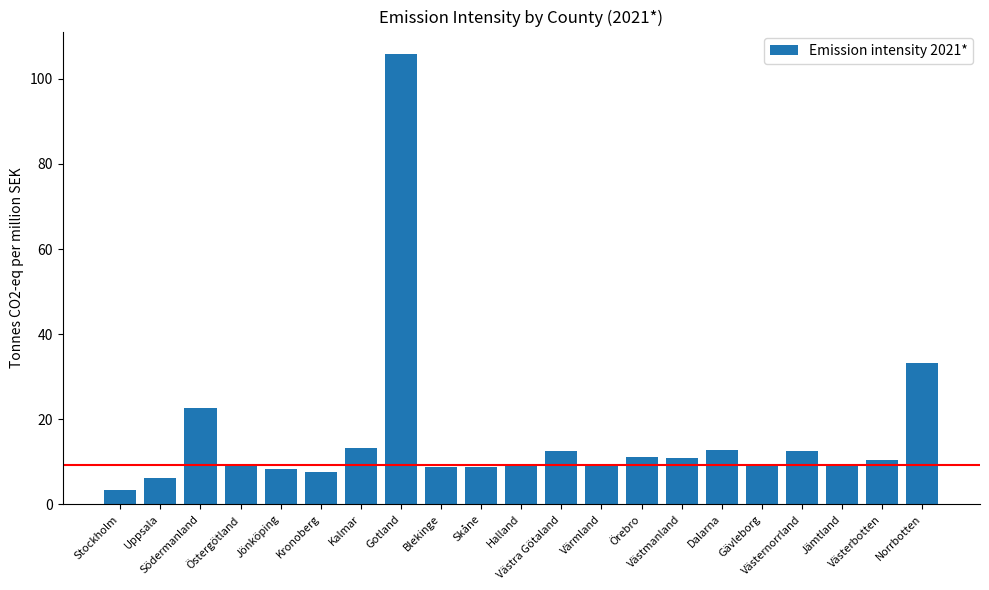

At which label is the value closest to 54?

Norrbotten